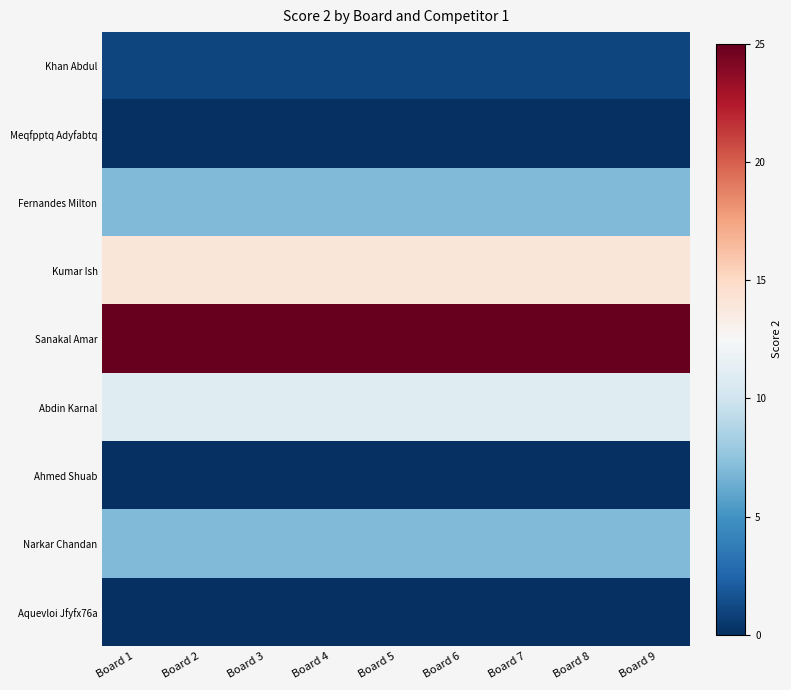

Reading right to left, transcribe all the data shown in this chart.

Khan Abdul: Board 9=1	Board 8=1	Board 7=1	Board 6=1	Board 5=1	Board 4=1	Board 3=1	Board 2=1	Board 1=1
Meqfpptq Adyfabtq: Board 9=0	Board 8=0	Board 7=0	Board 6=0	Board 5=0	Board 4=0	Board 3=0	Board 2=0	Board 1=0
Fernandes Milton: Board 9=7	Board 8=7	Board 7=7	Board 6=7	Board 5=7	Board 4=7	Board 3=7	Board 2=7	Board 1=7
Kumar Ish: Board 9=14	Board 8=14	Board 7=14	Board 6=14	Board 5=14	Board 4=14	Board 3=14	Board 2=14	Board 1=14
Sanakal Amar: Board 9=25	Board 8=25	Board 7=25	Board 6=25	Board 5=25	Board 4=25	Board 3=25	Board 2=25	Board 1=25
Abdin Karnal: Board 9=11	Board 8=11	Board 7=11	Board 6=11	Board 5=11	Board 4=11	Board 3=11	Board 2=11	Board 1=11
Ahmed Shuab: Board 9=0	Board 8=0	Board 7=0	Board 6=0	Board 5=0	Board 4=0	Board 3=0	Board 2=0	Board 1=0
Narkar Chandan: Board 9=7	Board 8=7	Board 7=7	Board 6=7	Board 5=7	Board 4=7	Board 3=7	Board 2=7	Board 1=7
Aquevloi Jfyfx76a: Board 9=0	Board 8=0	Board 7=0	Board 6=0	Board 5=0	Board 4=0	Board 3=0	Board 2=0	Board 1=0